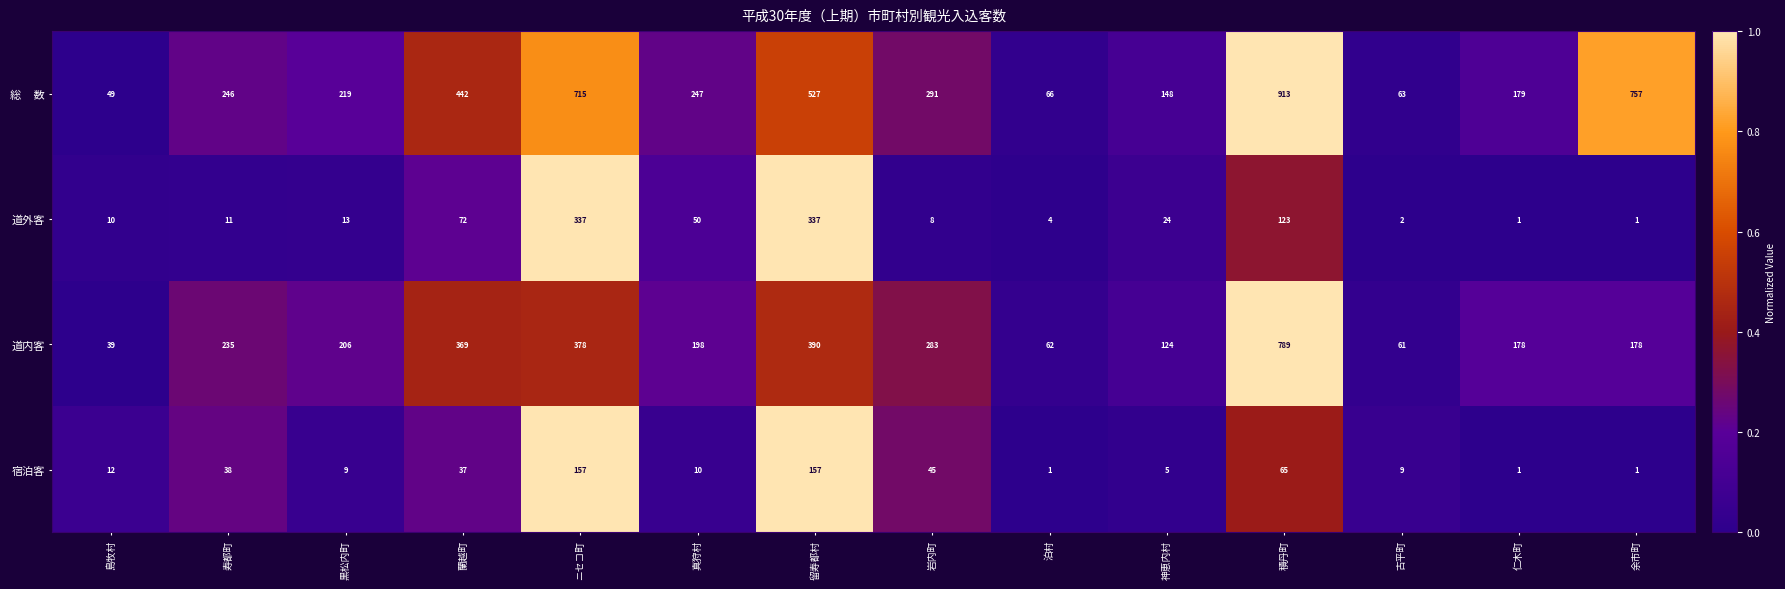

What is the greatest value displayed?

913